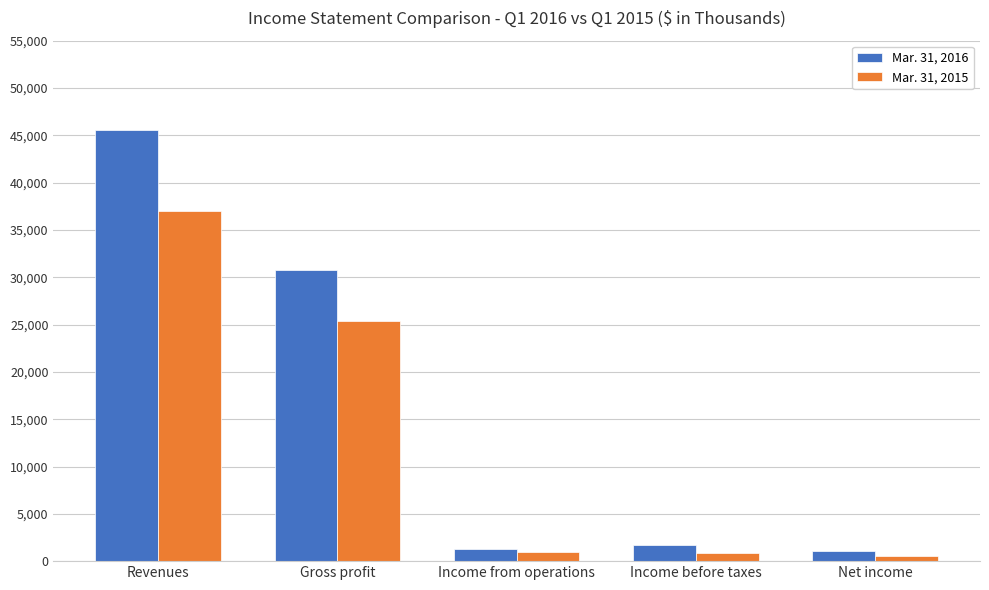

True or false: Mar. 31, 2016 has a value of 30718 at Gross profit.

True